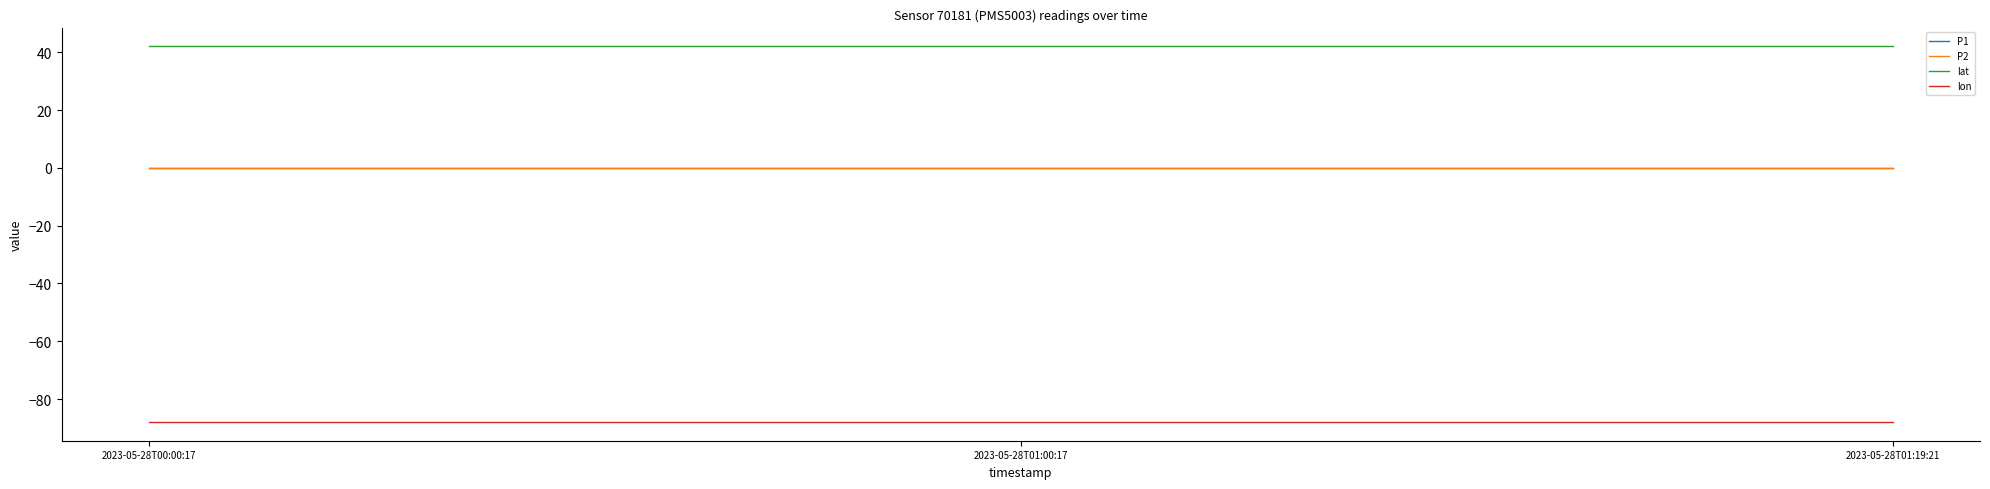

Does the chart display data point markers on the line(s)?

No